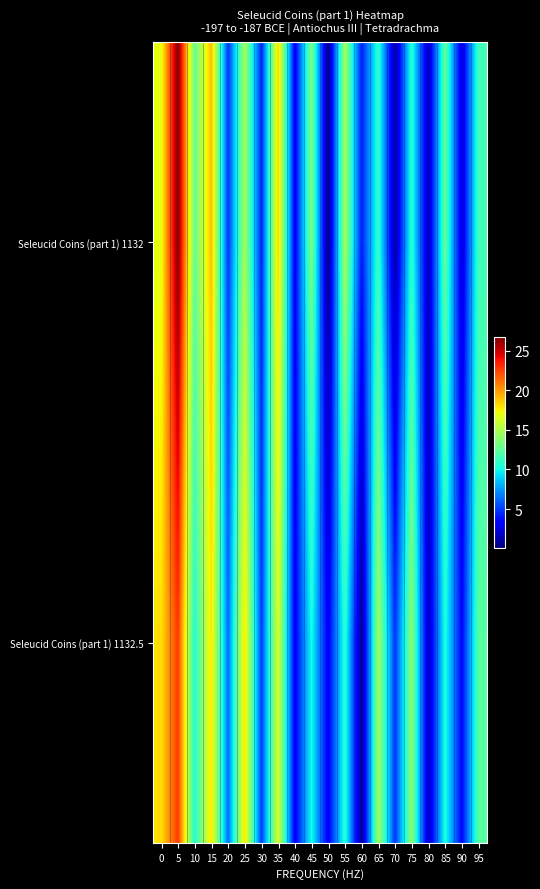

List the series in order of their overall mean, lowest first.

Seleucid Coins (part 1) 1132.5, Seleucid Coins (part 1) 1132